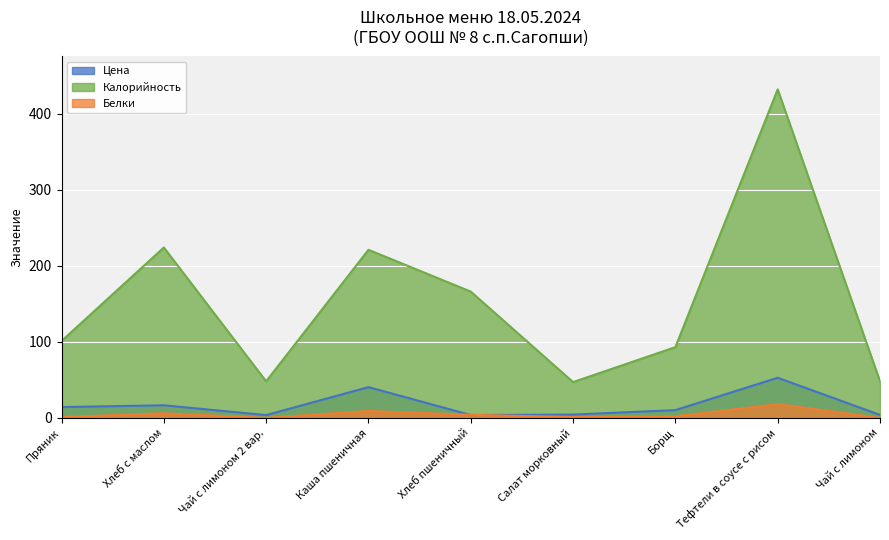

Reading right to left, extract all data points from this chart.

Цена: Чай с лимоном=3.8	Тефтели в соусе с рисом=52.7	Борщ=10.1	Салат морковный=4.3	Хлеб пшеничный=3.7	Каша пшеничная=40.4	Чай с лимоном 2 вар.=3.6	Хлеб с маслом=16.5	Пряник=14.2
Калорийность: Чай с лимоном=48.0	Тефтели в соусе с рисом=432.0	Борщ=93.0	Салат морковный=47.0	Хлеб пшеничный=166.0	Каша пшеничная=221.0	Чай с лимоном 2 вар.=48.0	Хлеб с маслом=224.0	Пряник=101.0
Белки: Чай с лимоном=0.0	Тефтели в соусе с рисом=18.0	Борщ=2.0	Салат морковный=1.0	Хлеб пшеничный=4.0	Каша пшеничная=9.0	Чай с лимоном 2 вар.=0.0	Хлеб с маслом=6.0	Пряник=1.0